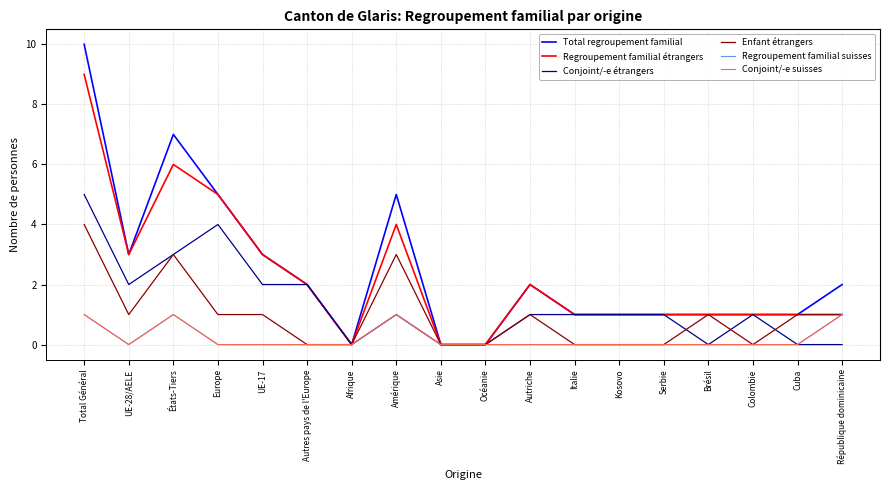

What is the difference between the second highest and second lowest values in the Total regroupement familial series?

7